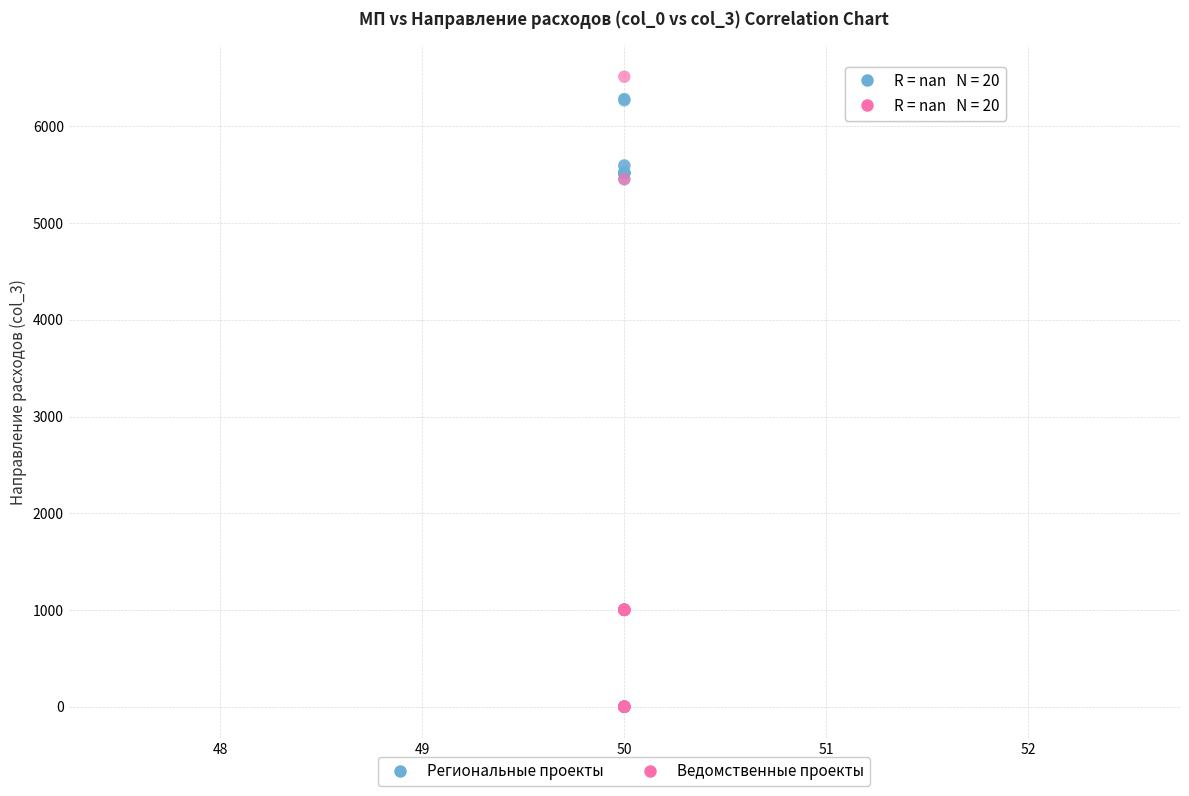

What are all the series names shown in the legend?

Региональные проекты, Ведомственные проекты